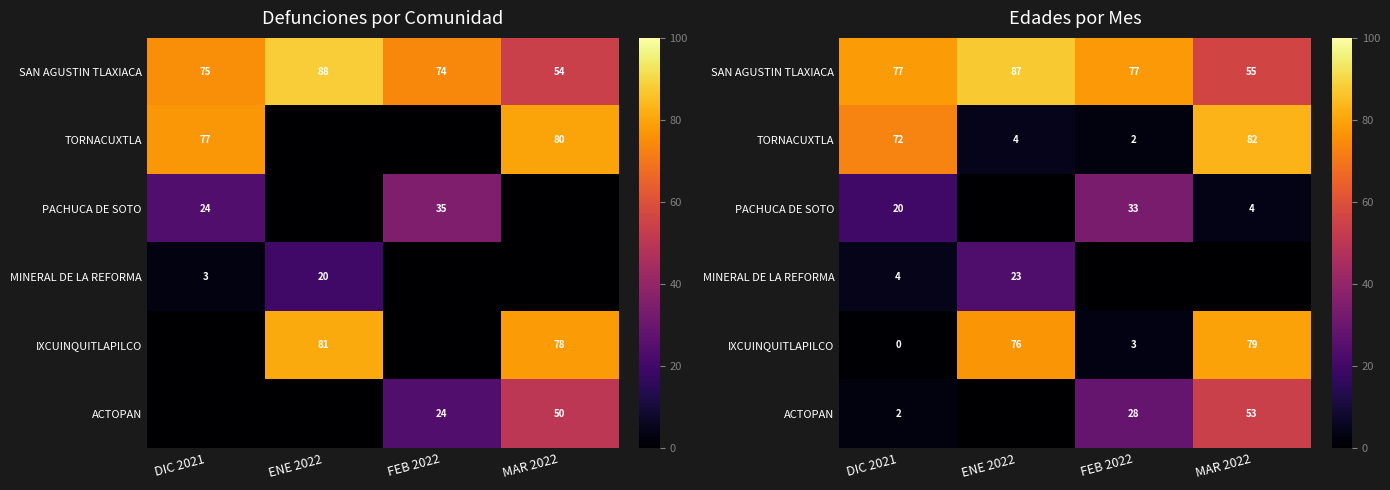

Between DIC 2021 and ENE 2022, which is larger?

ENE 2022